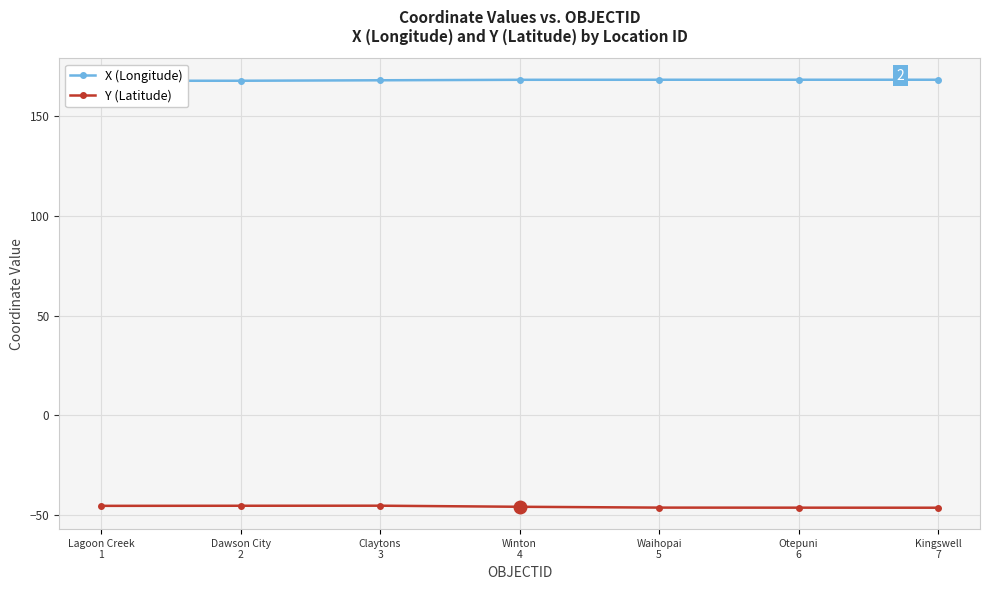

Where does the X (Longitude) series first go above 168?

Claytons
3